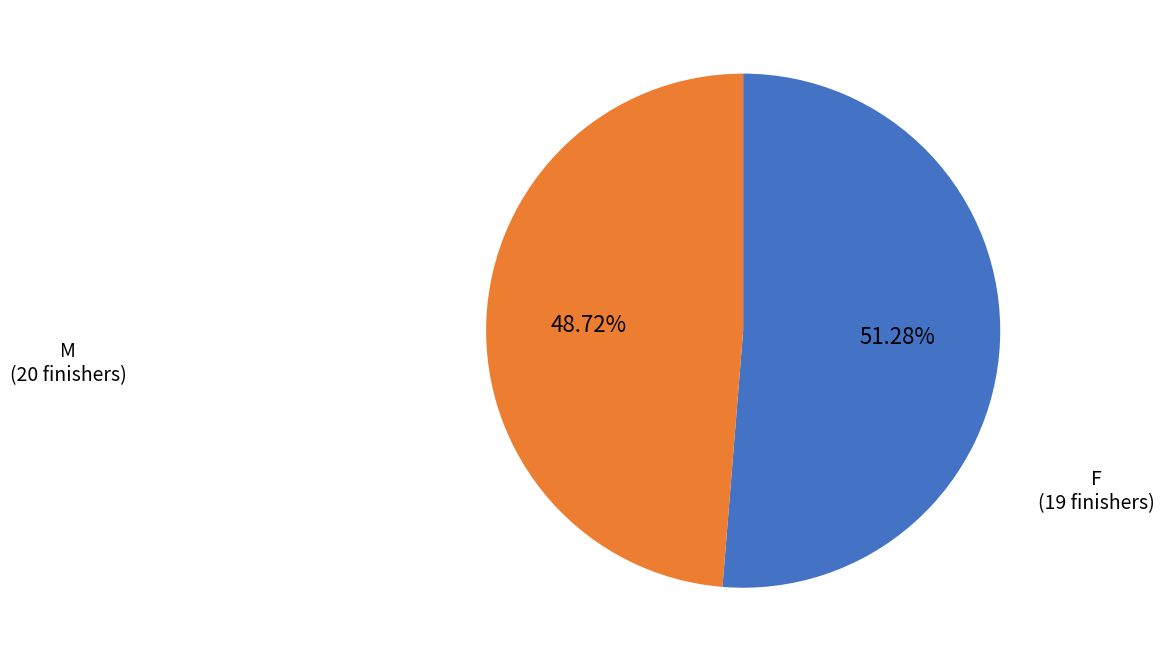

Is there a majority slice in this chart?

Yes